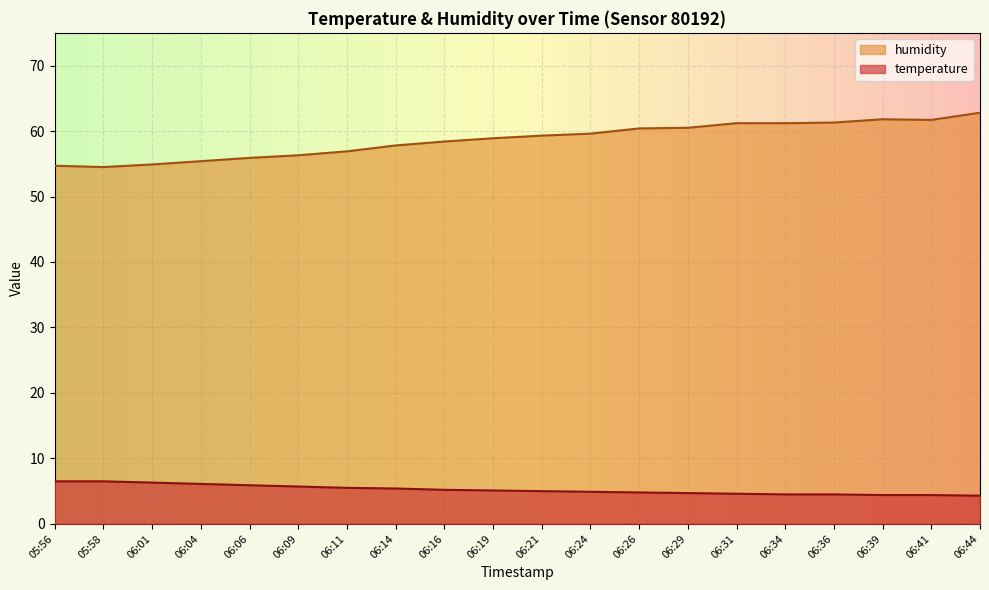

Rank the series by their maximum value, from lowest to highest.

temperature, humidity